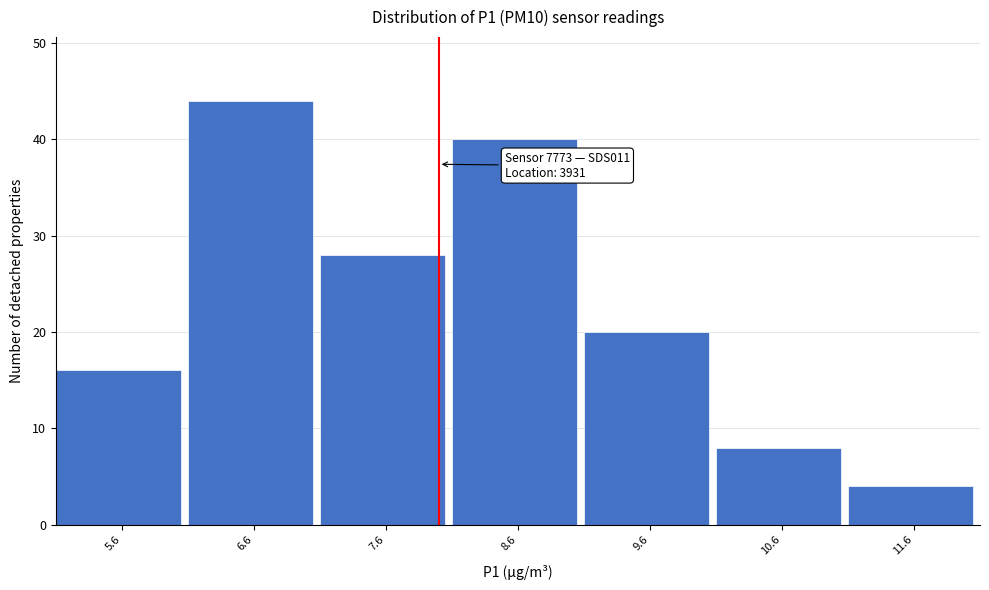

Reading left to right, transcribe all the data shown in this chart.

16	44	28	40	20	8	4